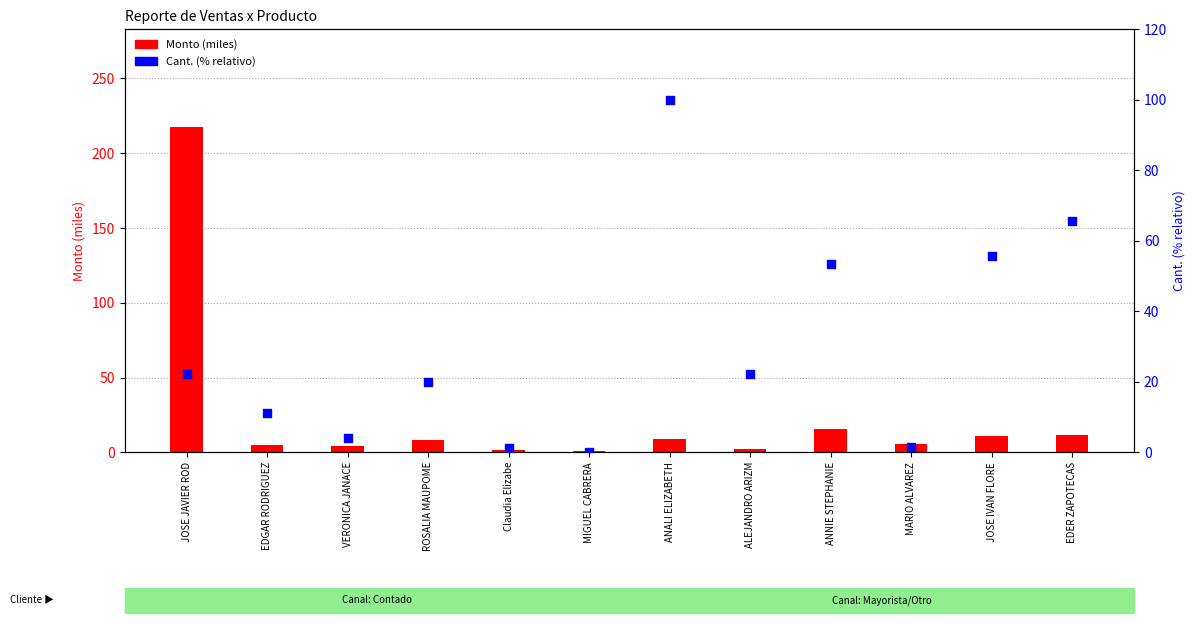

At how many categories does at least one series exceed 160?

1